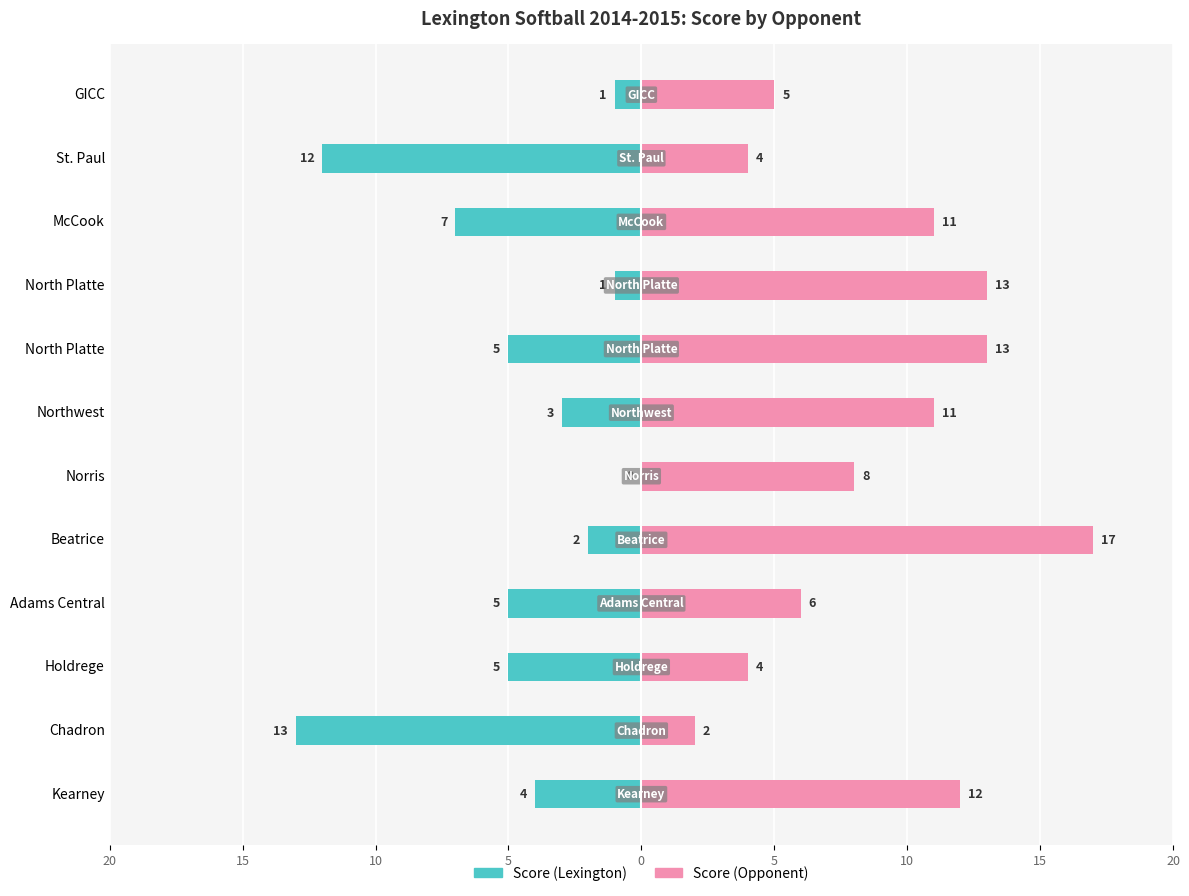

Is the value of Score (Opponent) at McCook greater than the value of Score (Lexington) at Adams Central?

Yes